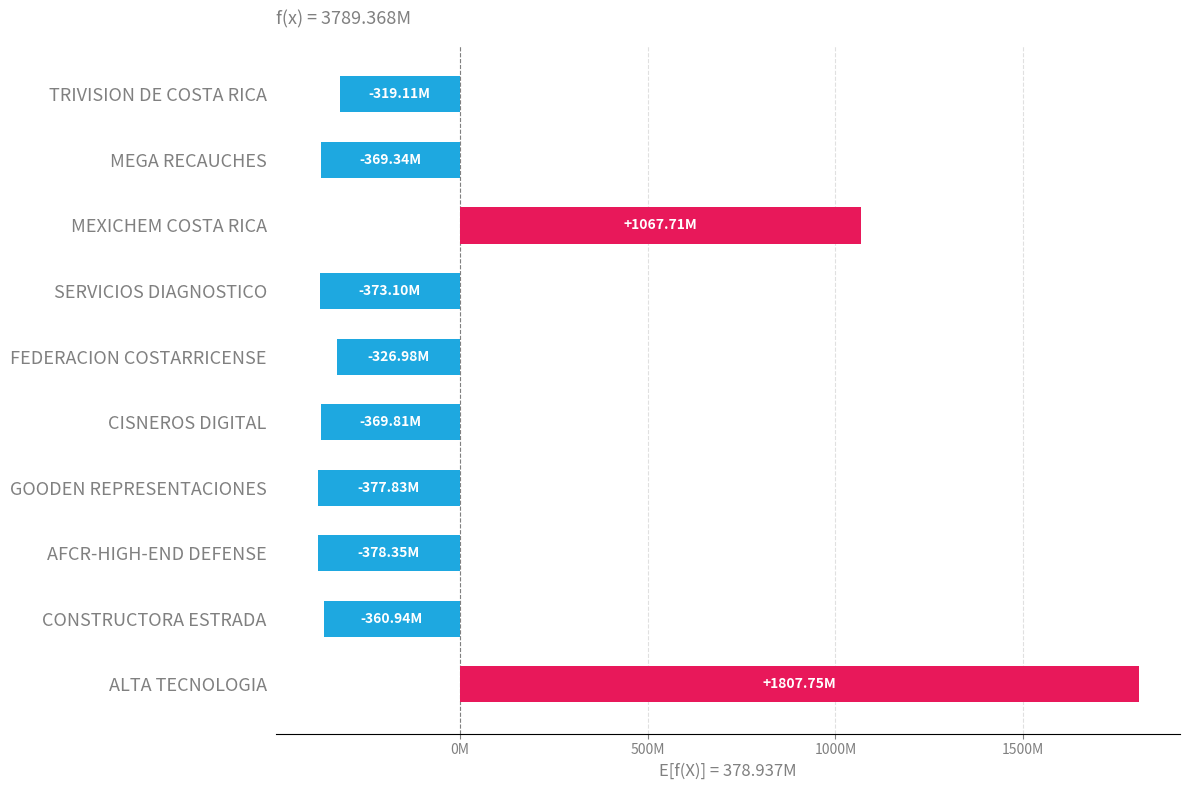

Are the bars horizontal?

Yes